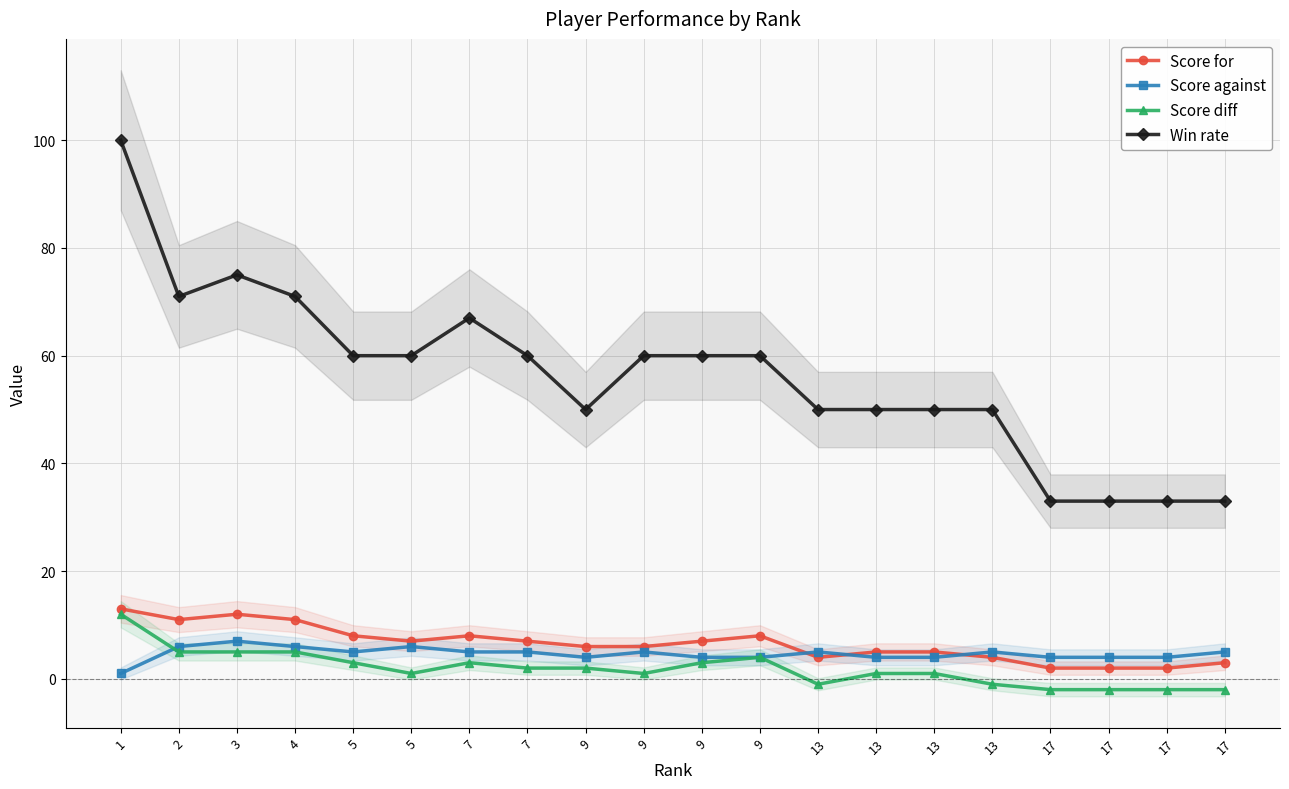

At which category does Score diff reach its first local valley?

5